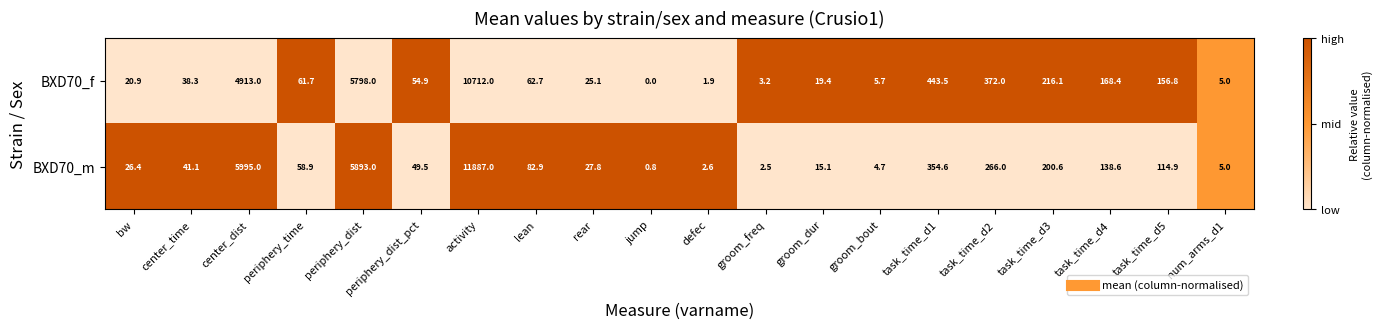

Where is BXD70_f nearest to the value 5356?

periphery_dist